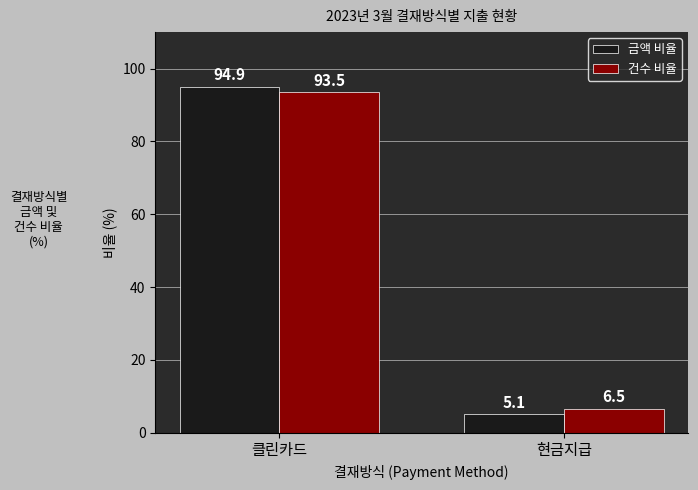

Reading left to right, extract all data points from this chart.

금액 비율: 클린카드=94.9	현금지급=5.1
건수 비율: 클린카드=93.5	현금지급=6.5